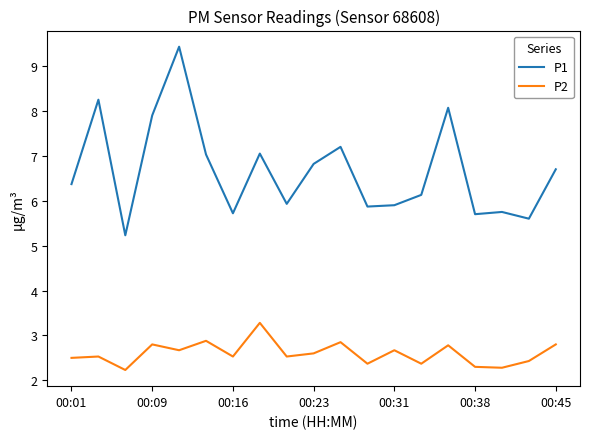

What is the maximum value shown in the chart?

9.4